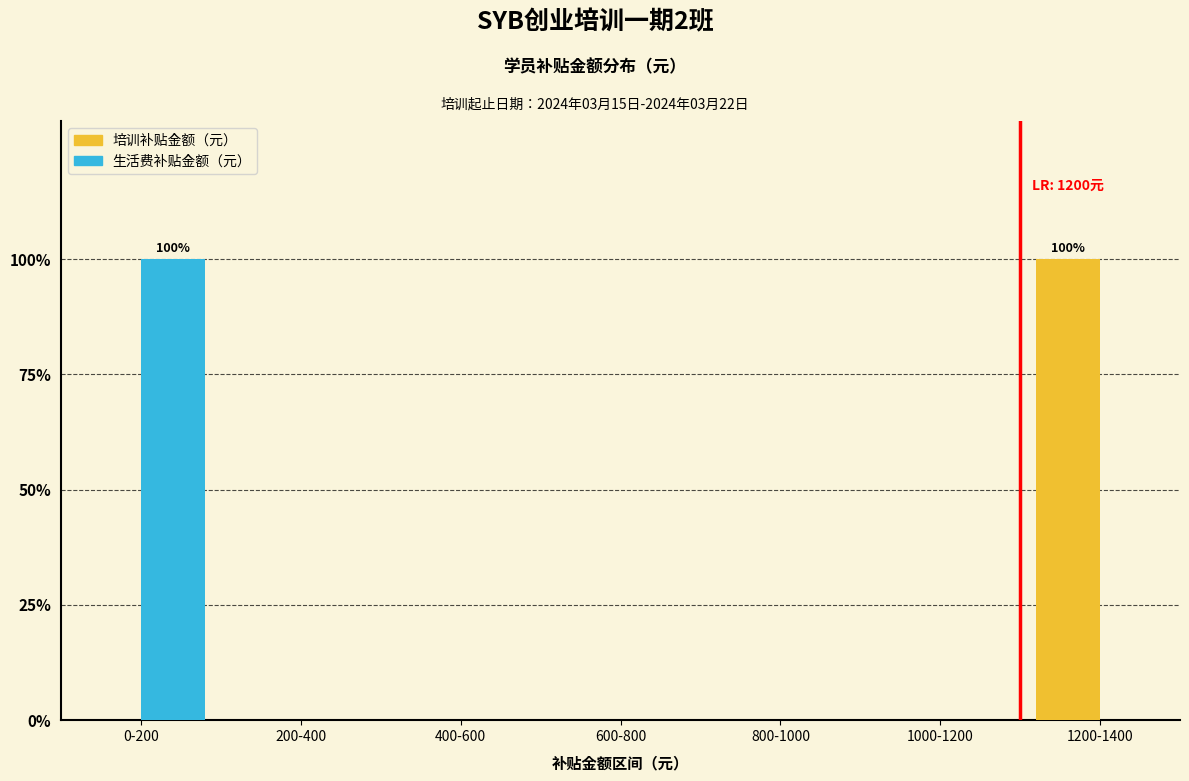

Are the bars horizontal?

No